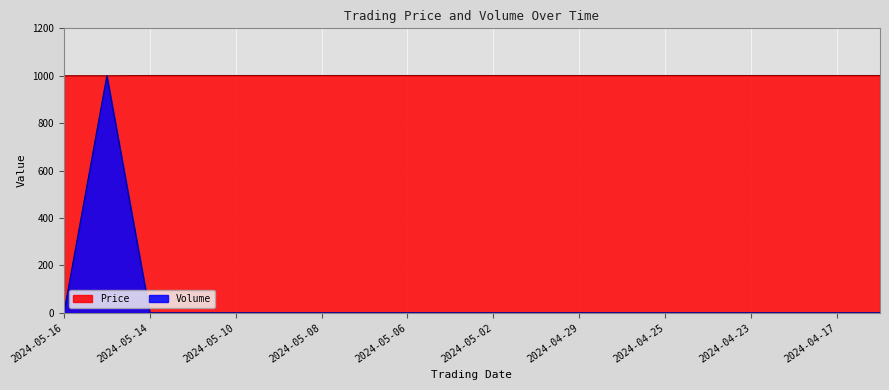

How many distinct data groups are displayed?

2